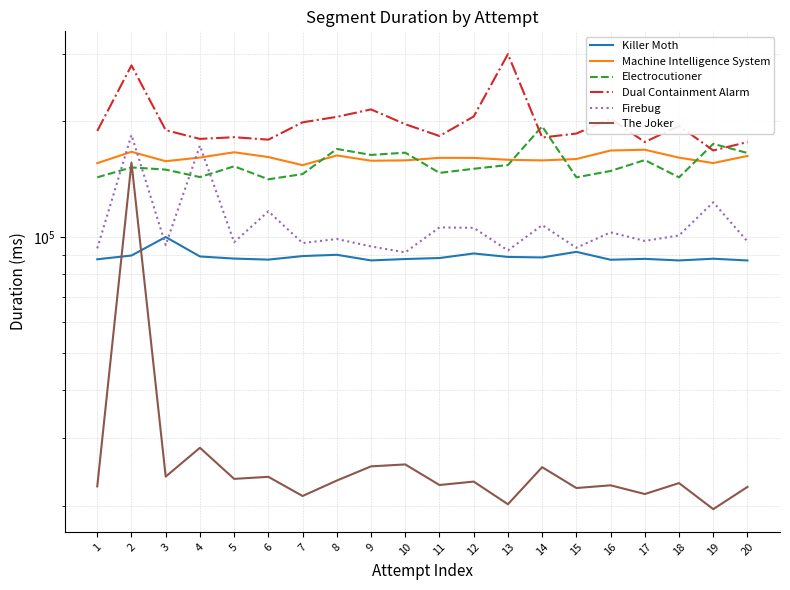

Reading left to right, list all the values displayed in this chart.

Killer Moth: 87530	89523	100023	89020	87896	87353	89234	89917	86935	87657	88181	90636	88771	88503	91511	87286	87743	86922	87813	86912
Machine Intelligence System: 155730	166746	157567	161081	166276	161537	153897	163127	158023	158369	160785	160738	158937	158348	159656	168011	168811	160968	155839	162644
Electrocutioner: 143060	151840	149833	143287	152849	141387	145879	169603	163625	165865	146910	150579	154018	194234	143052	148637	158654	143052	174870	165538
Dual Containment Alarm: 188920	279853	189805	180123	181975	179319	198946	205575	214982	196723	183263	206014	299523	181611	186007	203210	176784	194791	168058	176785
Firebug: 93470	184488	95263	173071	96953	116714	96466	98848	94526	91234	105967	105668	92308	107428	93783	102876	97713	100981	123213	97414
The Joker: 22430	156295	23784	28270	23462	23752	21173	23227	25291	25585	22615	23083	20152	25169	22210	22573	21423	22878	19568	22359